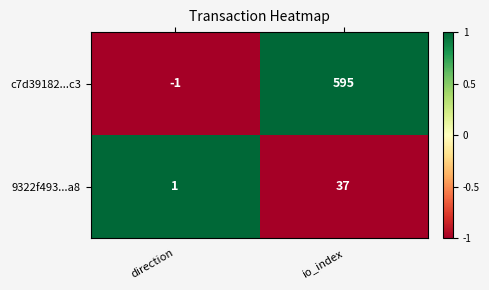

How many values in c7d39182...c3 are below zero?

1